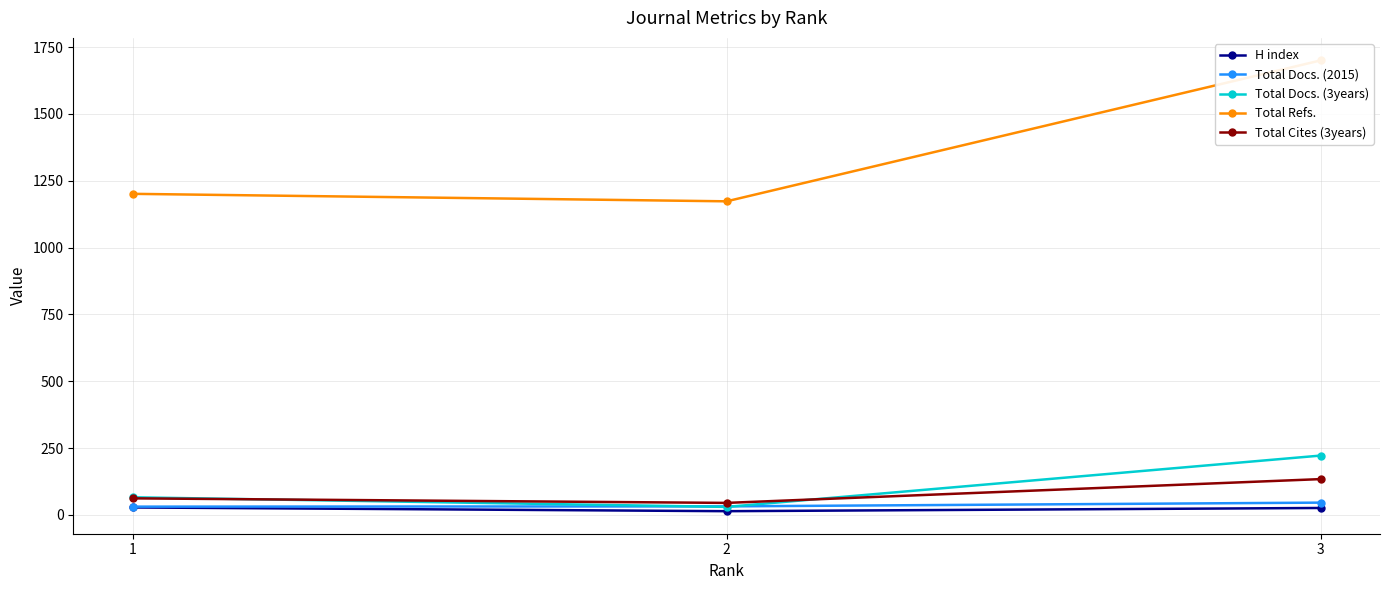

Reading right to left, extract all data points from this chart.

H index: 26	14	28
Total Docs. (2015): 46	32	31
Total Docs. (3years): 222	30	66
Total Refs.: 1700	1173	1201
Total Cites (3years): 134	45	62